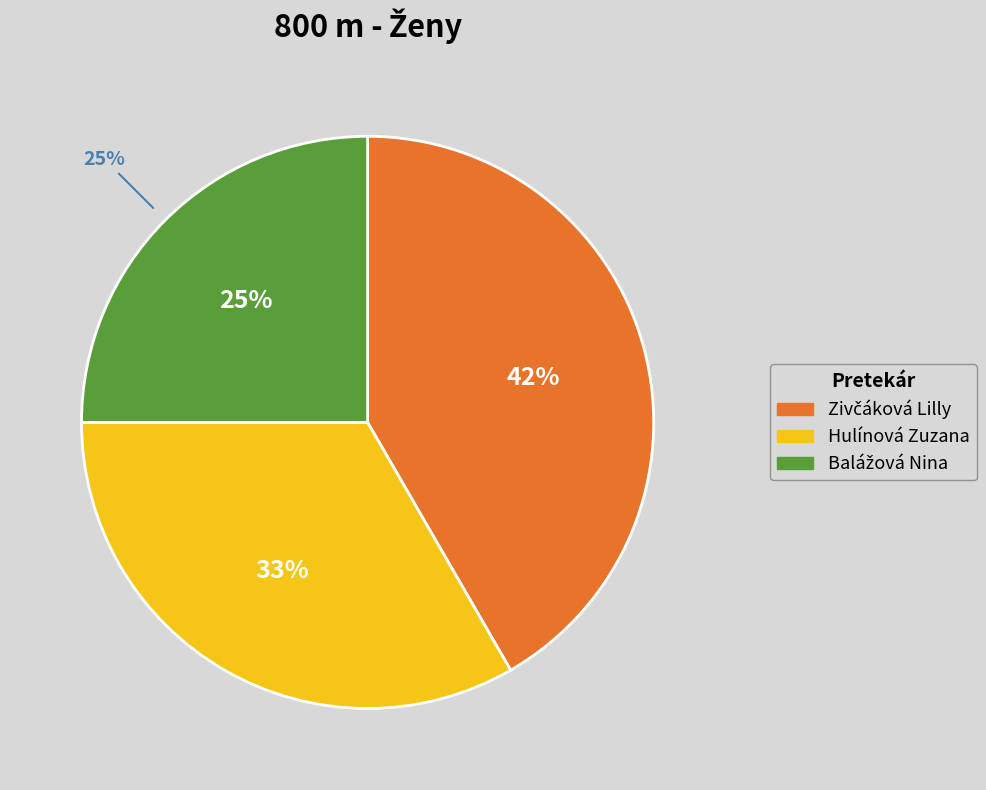

The Zivčáková Lilly slice represents 6% of the pie. True or false?

False